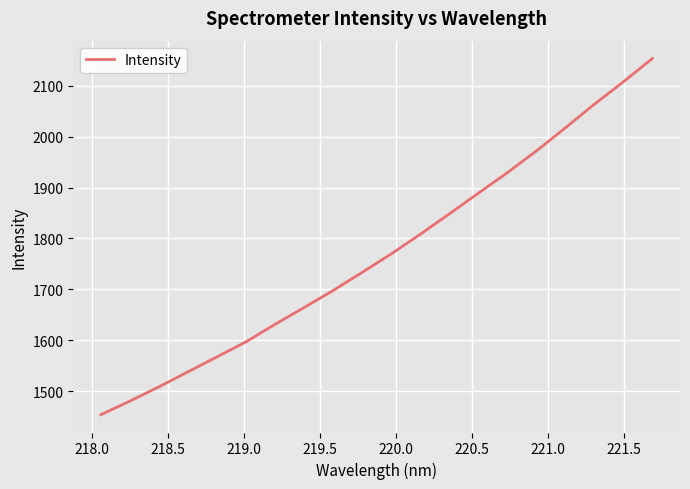

What is the difference between the maximum and minimum values?

700.2